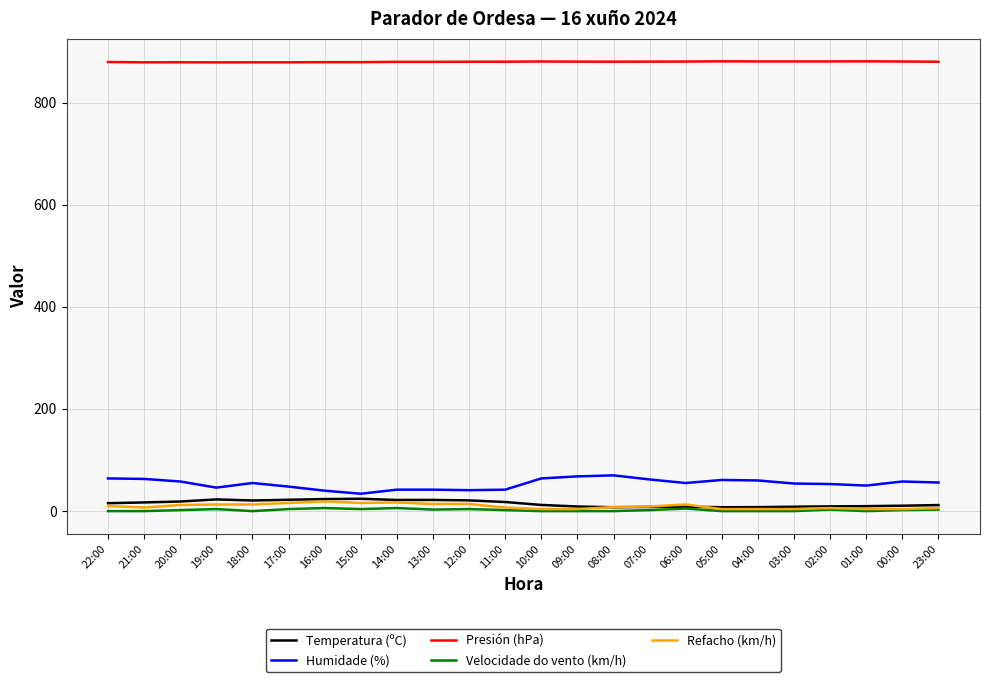

Which series has the largest total across all categories?

Presión (hPa)